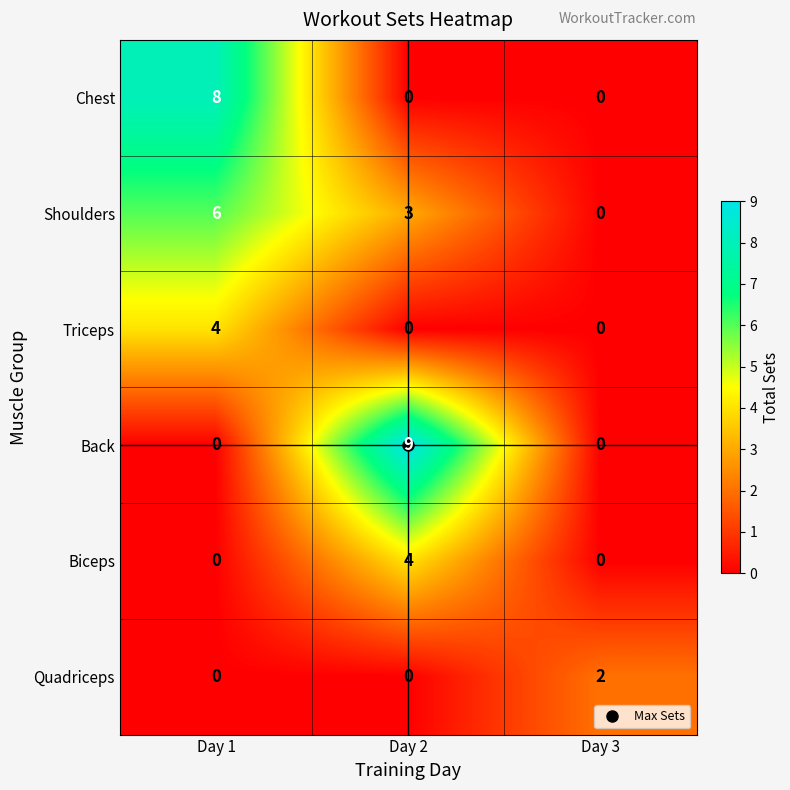

Which category has the highest value across all series?

Day 2